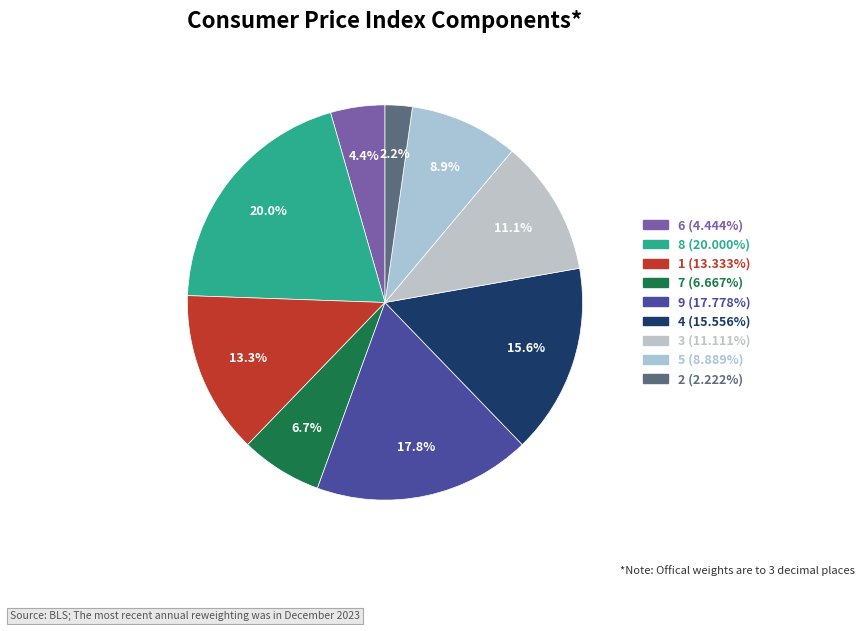

Which has a higher value, 2 or 1?

1